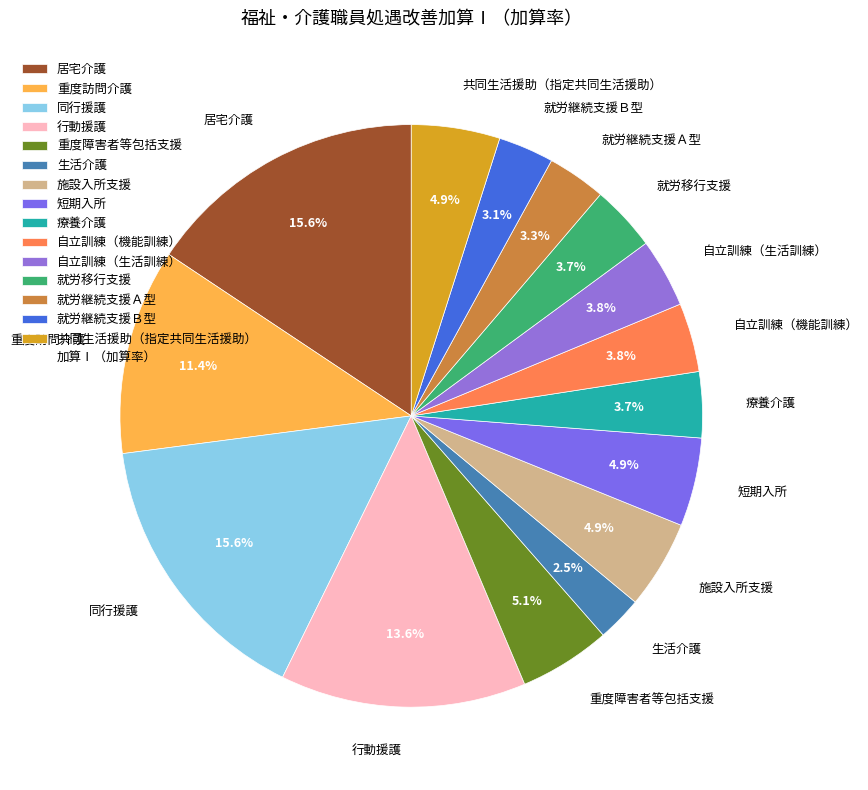

Is there any slice that represents more than half of the pie?

No